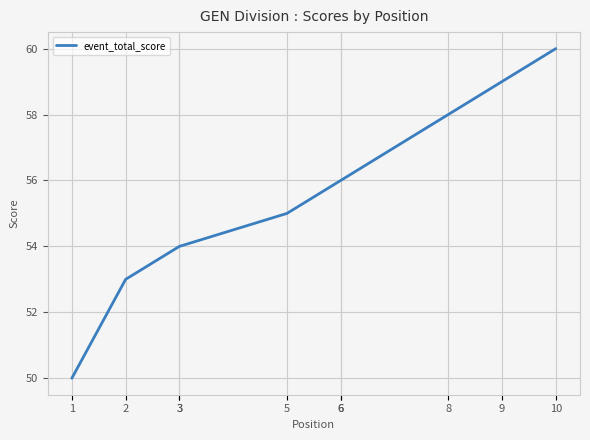

Does the chart display data point markers on the line(s)?

No